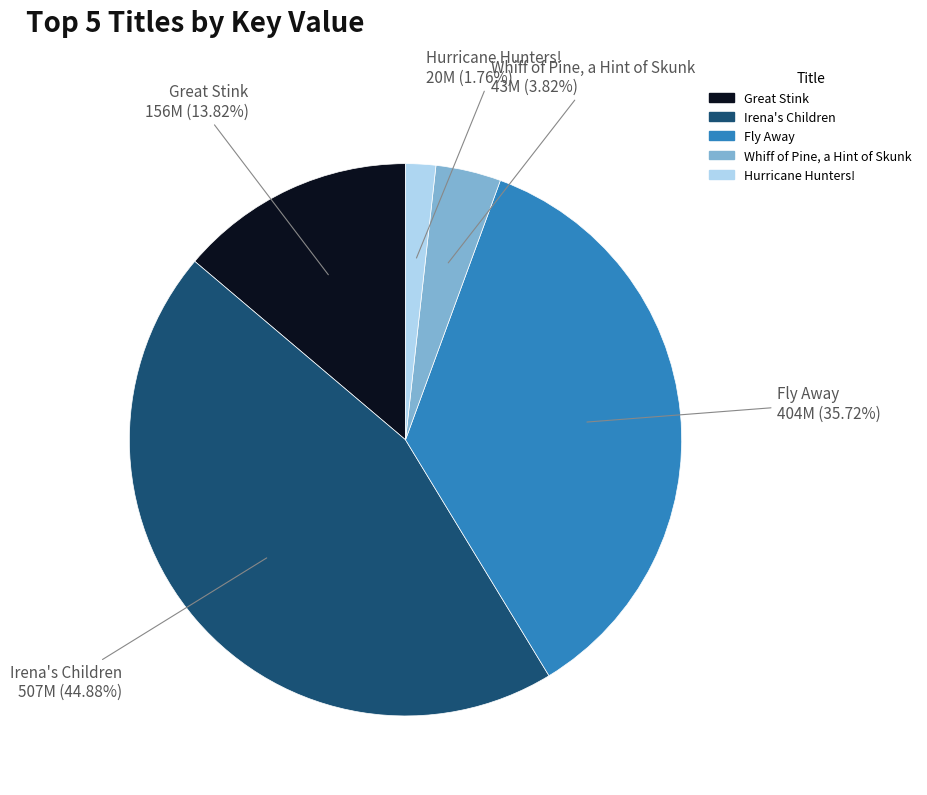

Which category has the biggest portion of the pie?

Irena's Children